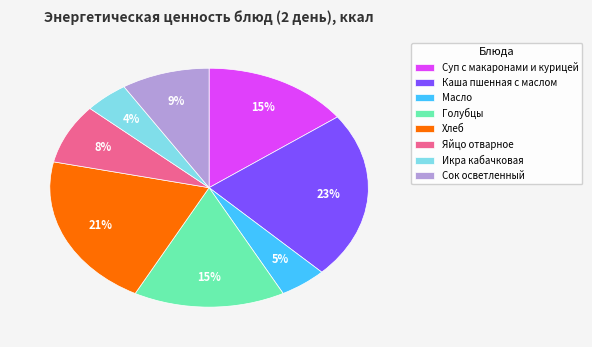

Approximately how many times larger is the value at Сок осветленный compared to Голубцы?

0.6